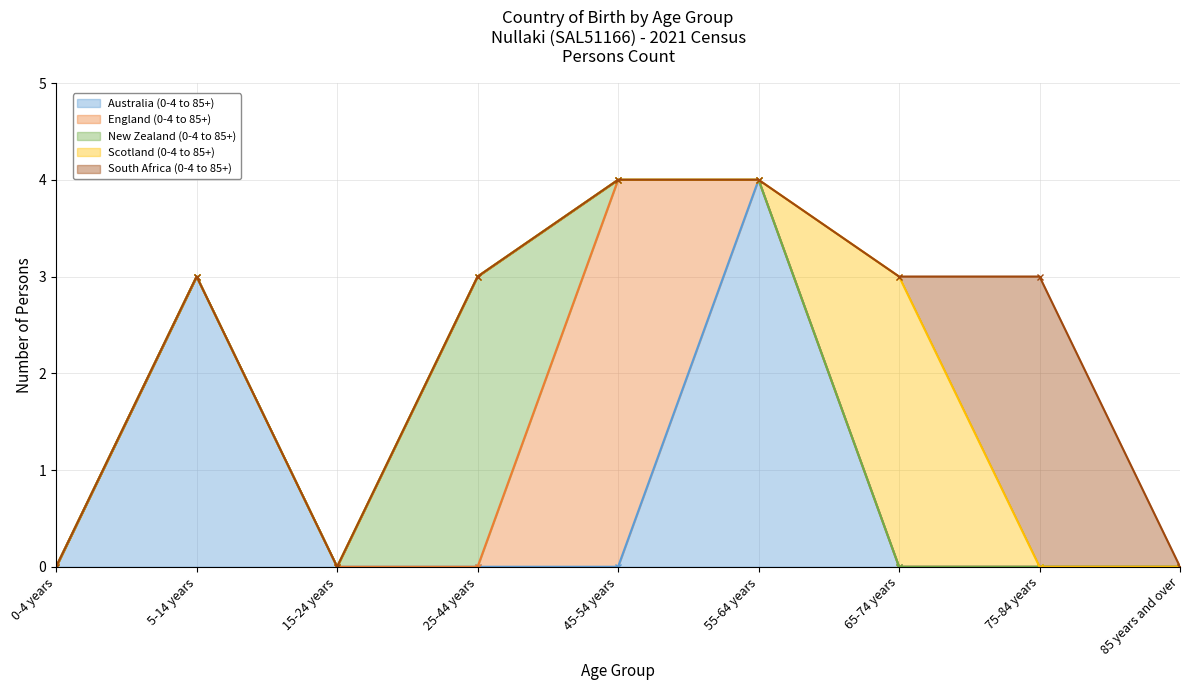

Reading right to left, what are all the values shown in this chart?

Australia (0-4 to 85+): 85 years and over=0	75-84 years=0	65-74 years=0	55-64 years=4	45-54 years=0	25-44 years=0	15-24 years=0	5-14 years=3	0-4 years=0
England (0-4 to 85+): 85 years and over=0	75-84 years=0	65-74 years=0	55-64 years=0	45-54 years=4	25-44 years=0	15-24 years=0	5-14 years=0	0-4 years=0
New Zealand (0-4 to 85+): 85 years and over=0	75-84 years=0	65-74 years=0	55-64 years=0	45-54 years=0	25-44 years=3	15-24 years=0	5-14 years=0	0-4 years=0
Scotland (0-4 to 85+): 85 years and over=0	75-84 years=0	65-74 years=3	55-64 years=0	45-54 years=0	25-44 years=0	15-24 years=0	5-14 years=0	0-4 years=0
South Africa (0-4 to 85+): 85 years and over=0	75-84 years=3	65-74 years=0	55-64 years=0	45-54 years=0	25-44 years=0	15-24 years=0	5-14 years=0	0-4 years=0